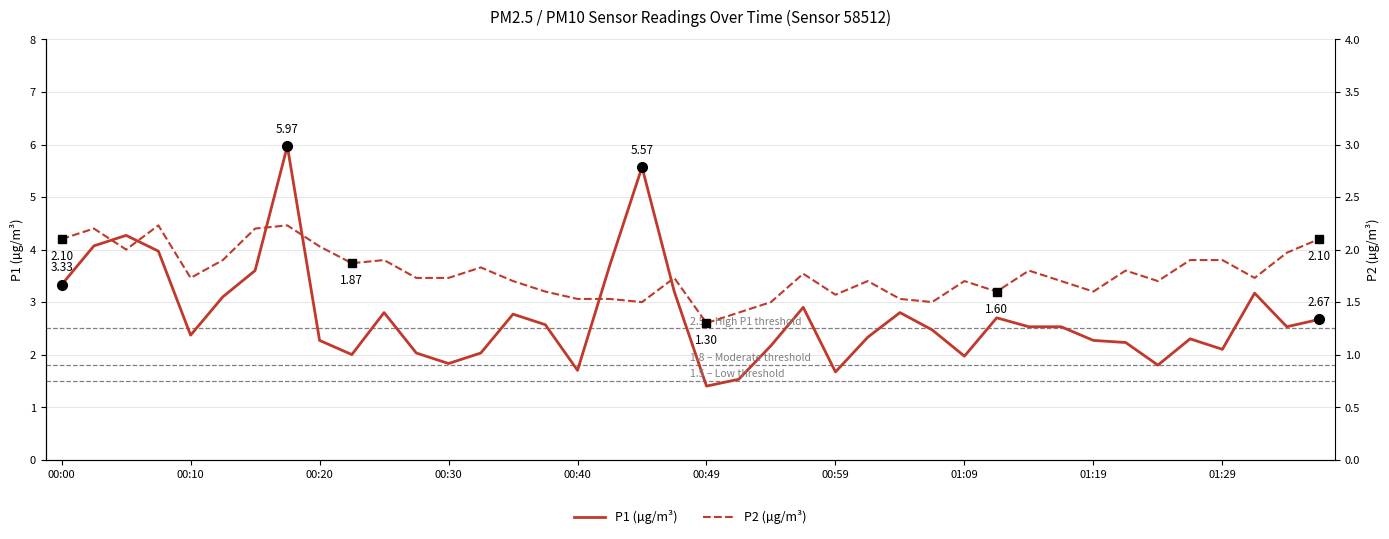

What is the total value across all series at 23?

4.7